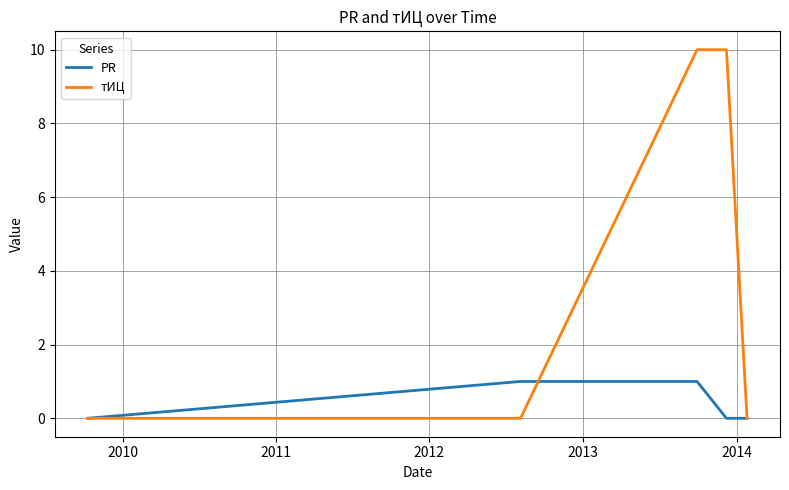

What is the difference between the maximum and second lowest values in the PR series?

1